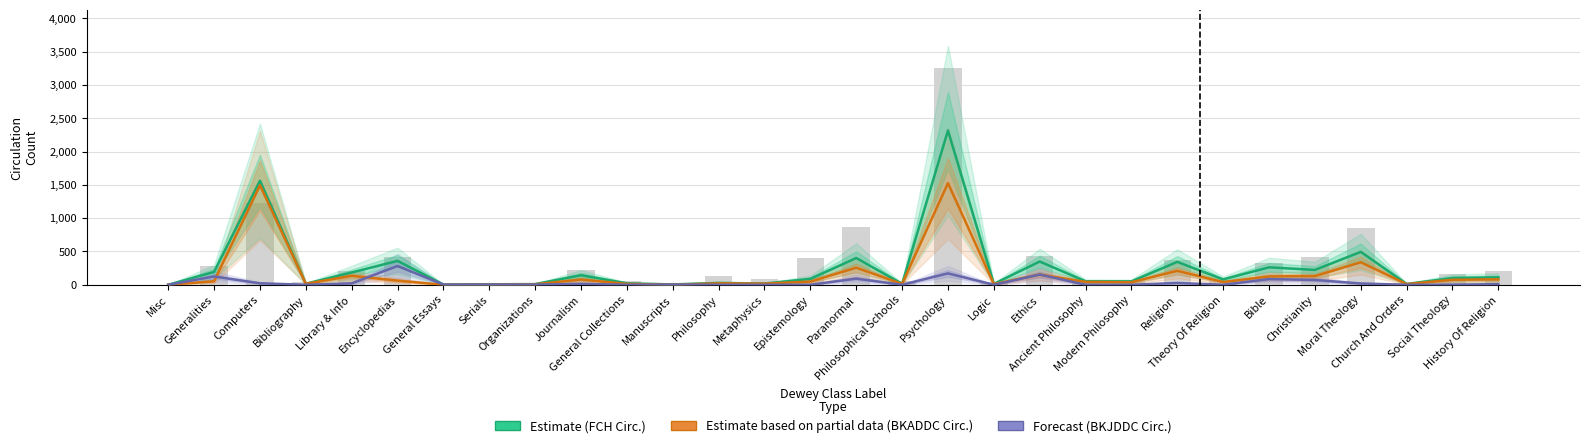

At which category does the chart reach its peak across all series?

Psychology